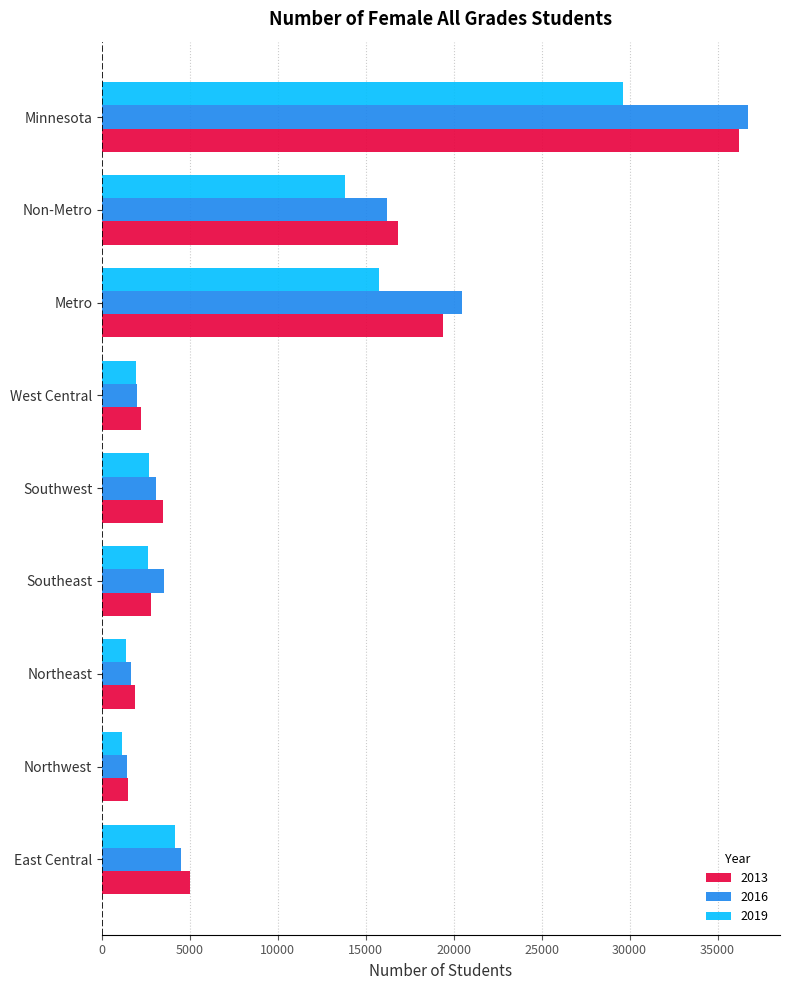

What is the minimum value for 2019?

1133